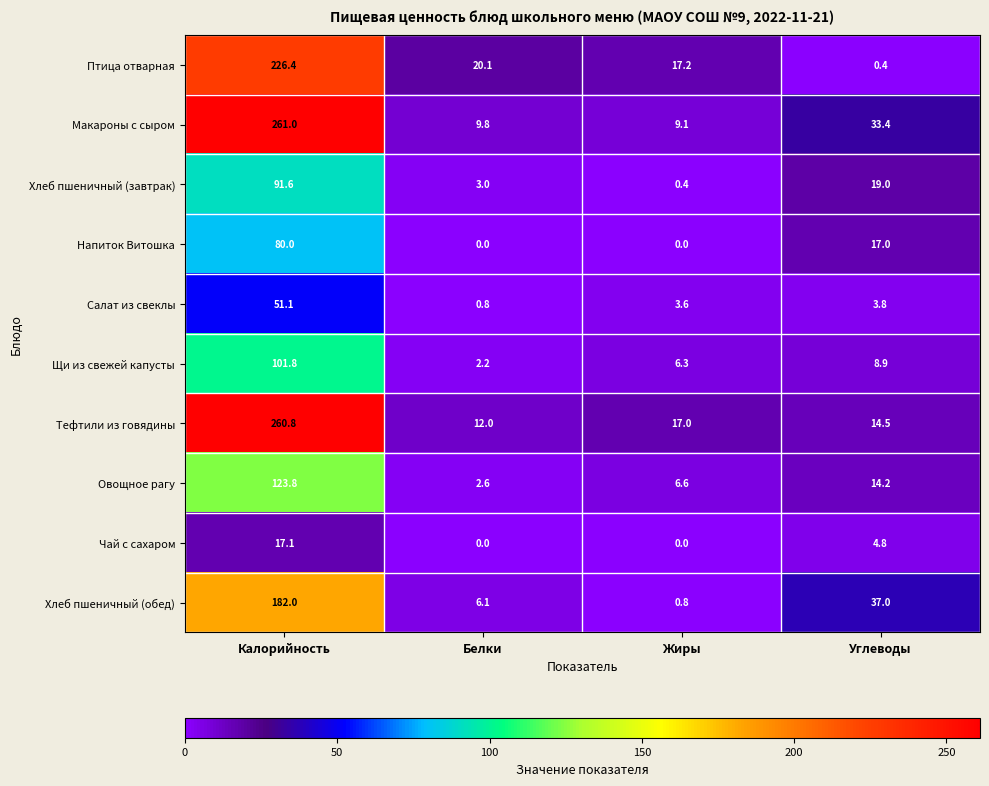

Which series has the widest spread of values?

Макароны с сыром